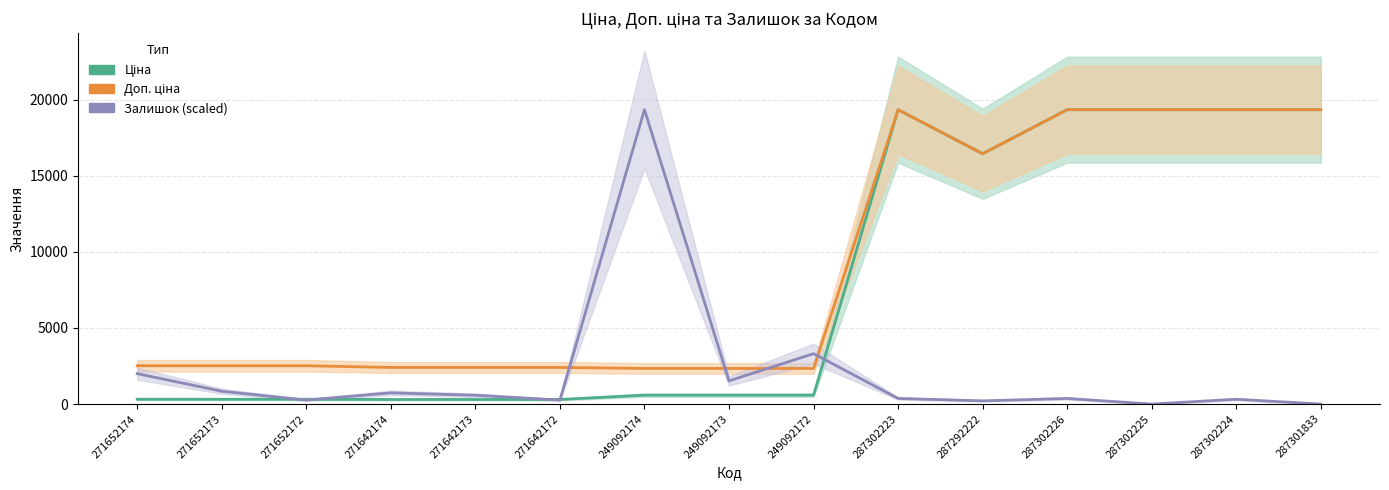

Which series ends up on top after the final intersection of Залишок (scaled) and Ціна?

Ціна